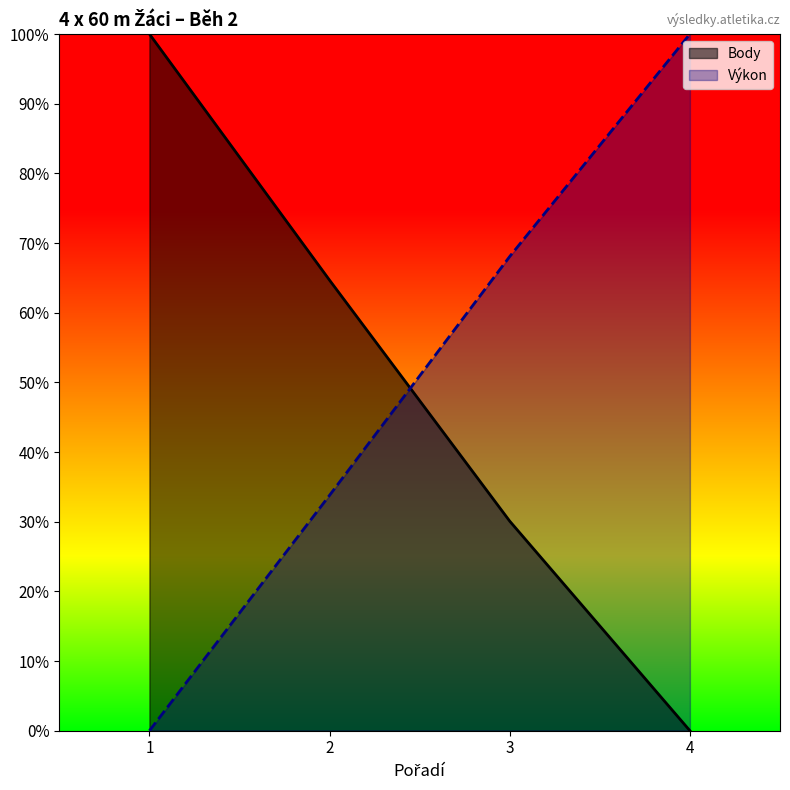

What is the total value across all series at 3?

1.0